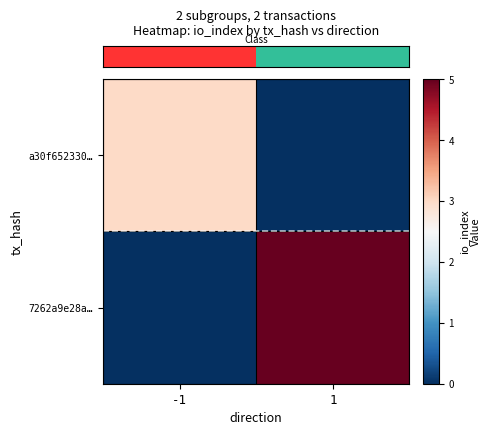

At how many categories does at least one series exceed 1?

2